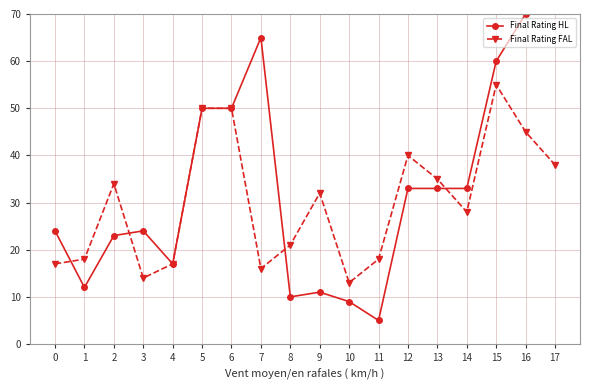

In Final Rating HL, how many points are higher than both neighbors (excluding endpoints)?

3